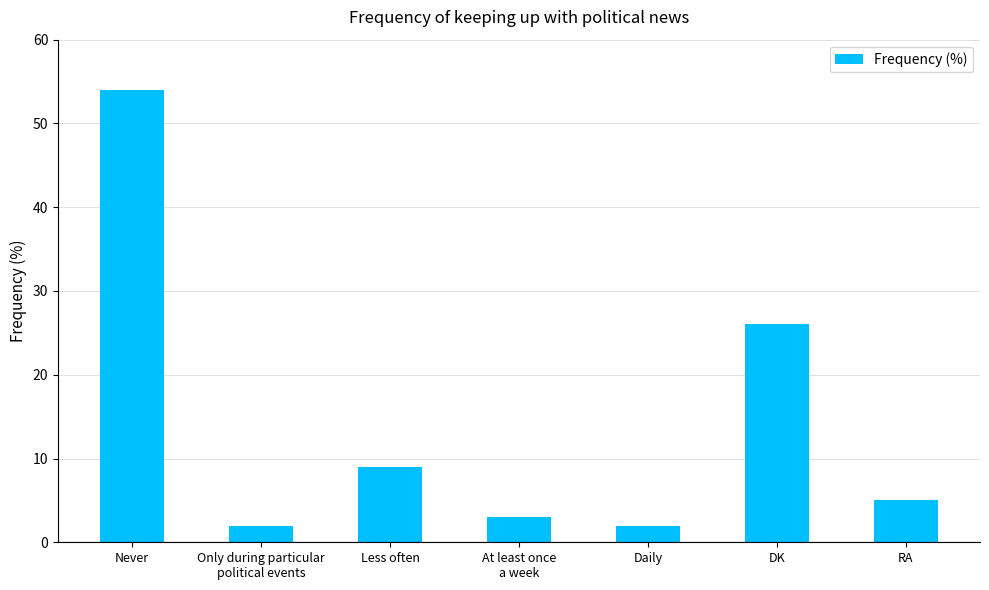

How many bars are there in total?

7